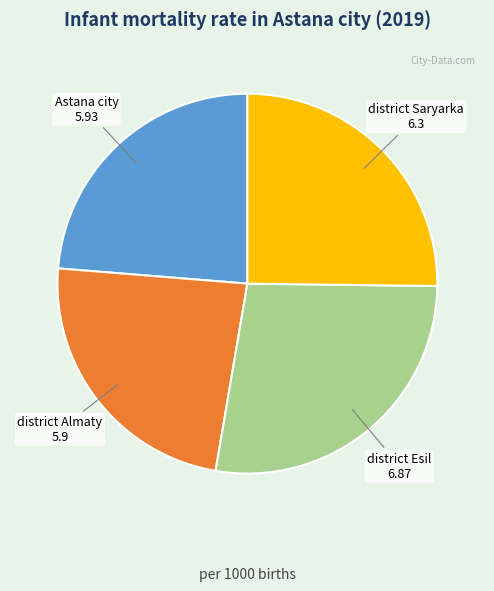

What is the largest slice in the pie chart?

district Esil